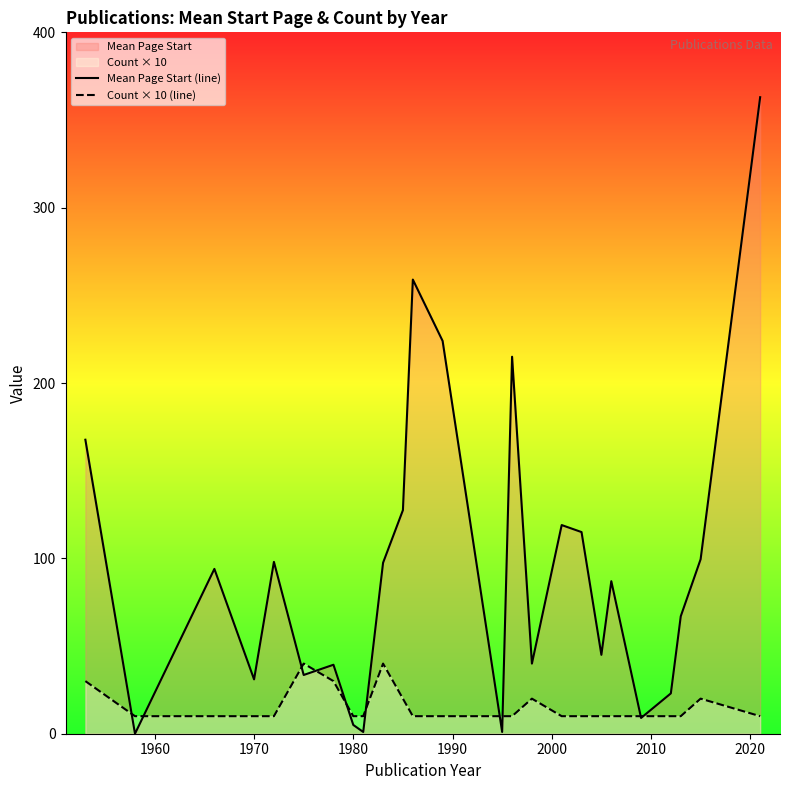

What is the difference between the second highest and minimum values in the Mean Page Start (line) series?

259.0